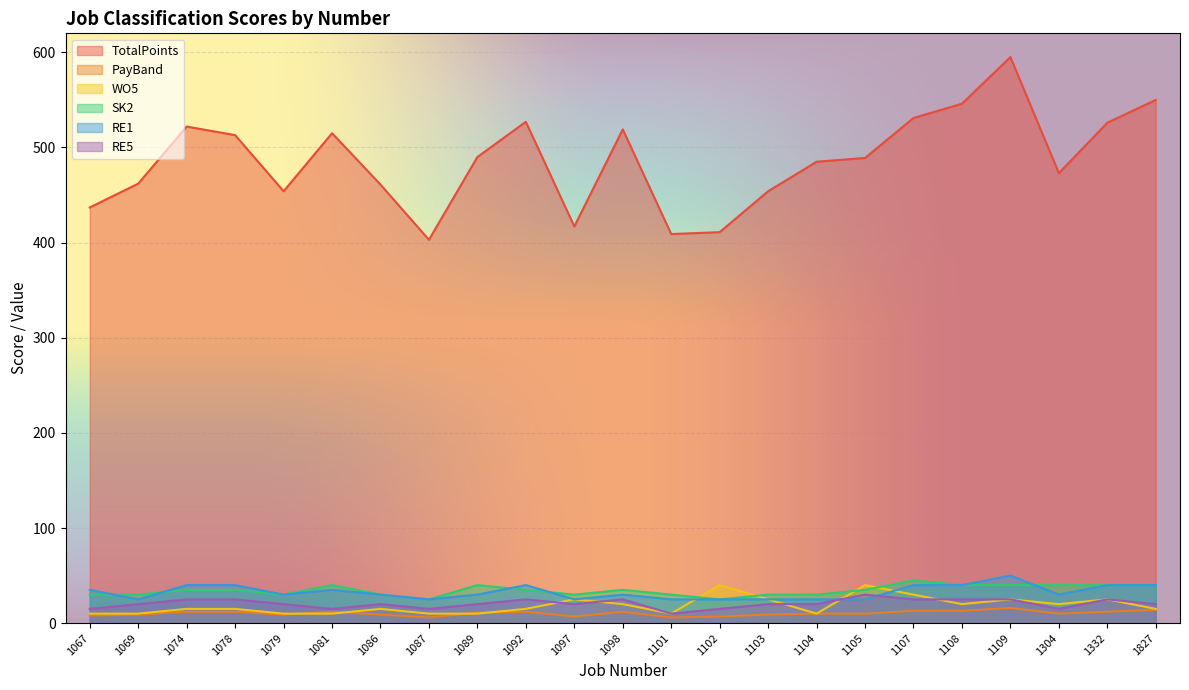

How many data points in SK2 are less than 35?

10